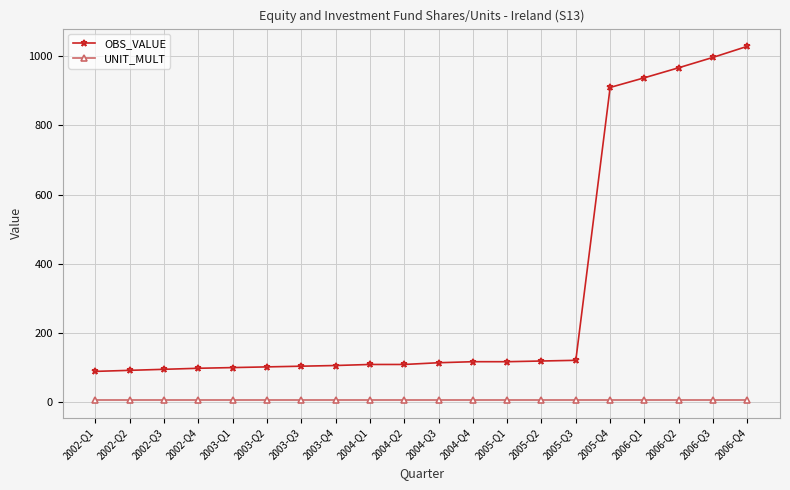

True or false: UNIT_MULT has a value of 6 at 2002-Q4.

True